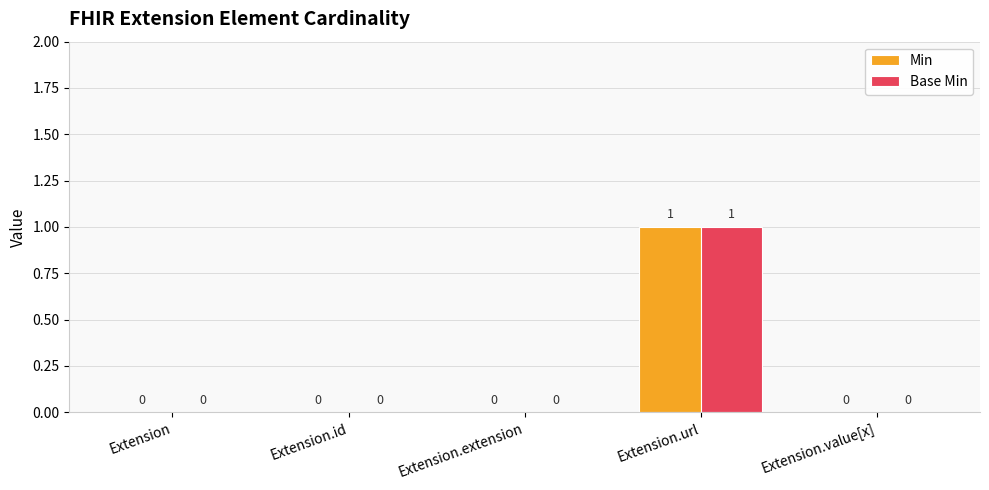

What is the sum of all Min values?

1